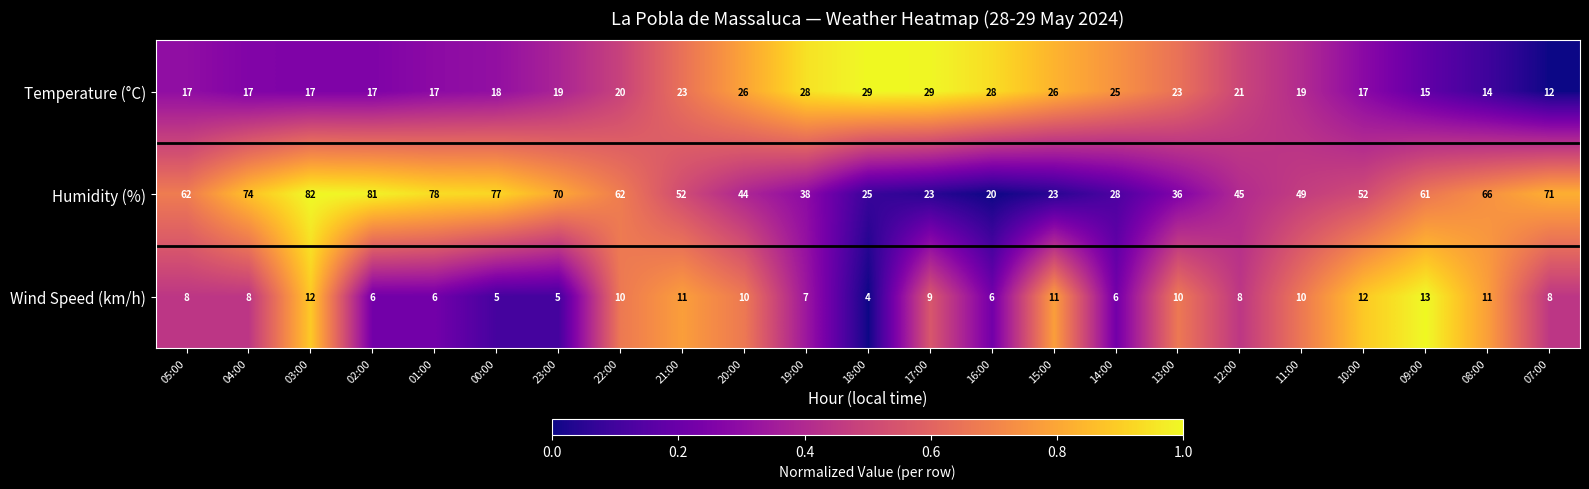

At 13:00, list the series in order from largest to smallest.

Humidity (%), Temperature (°C), Wind Speed (km/h)